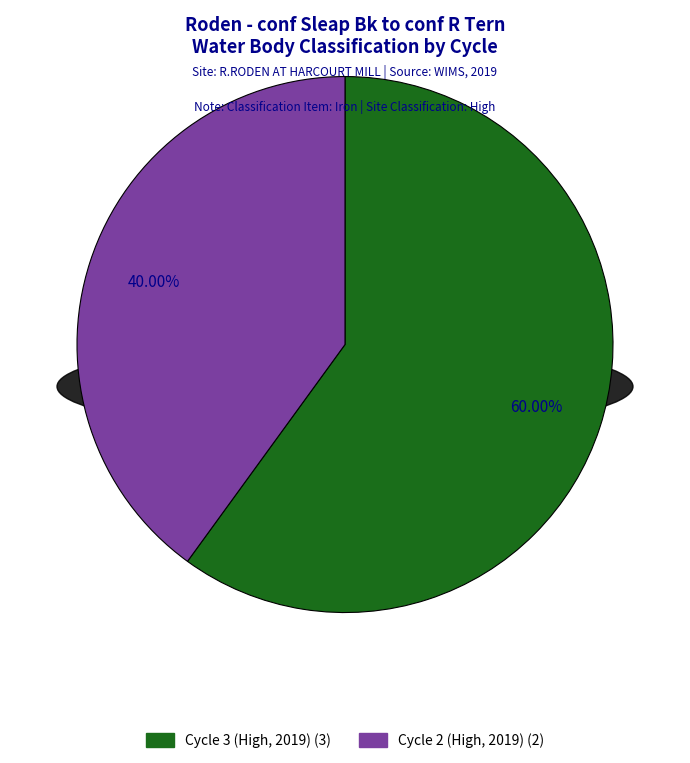

To the nearest percent, what is the difference between the largest and smallest slice percentages?

20%